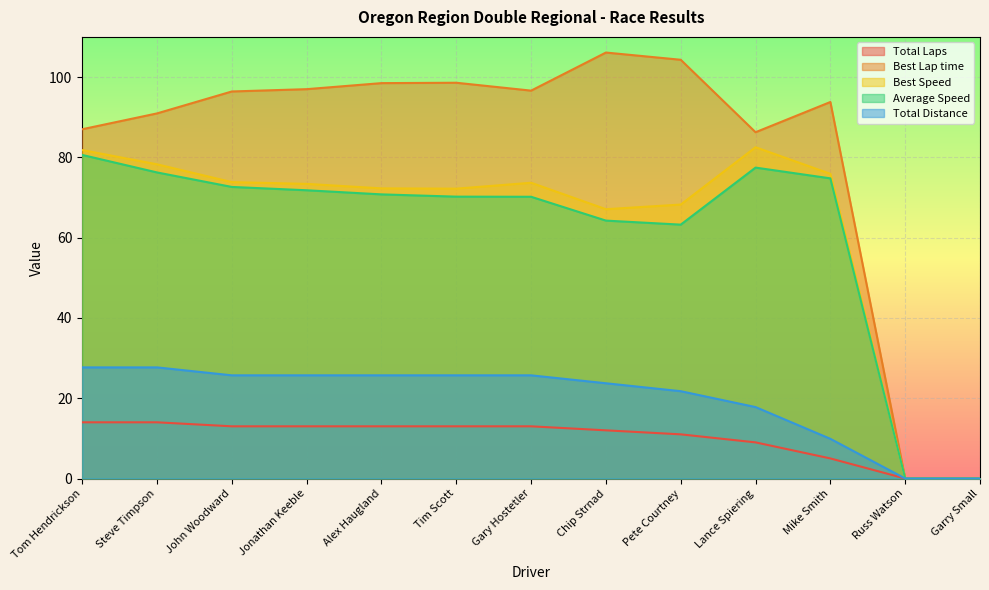

Is it true that Average Speed equals 70.2 at Gary Hostetler?

True